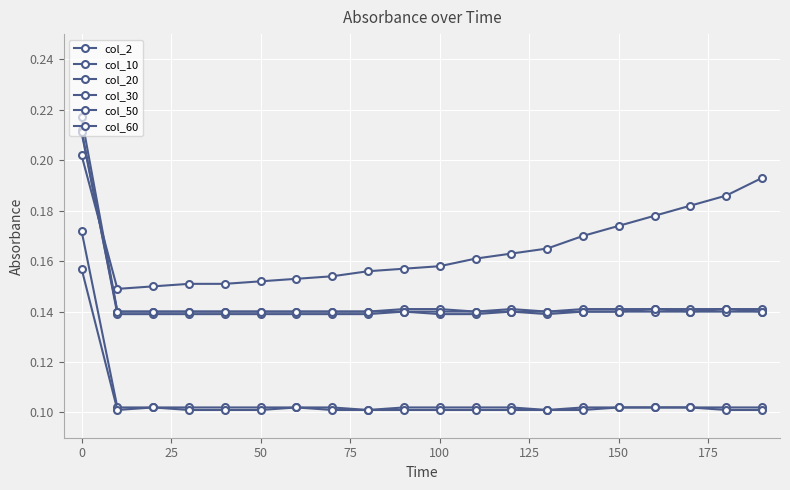

Is this an area chart (filled region under the line)?

No